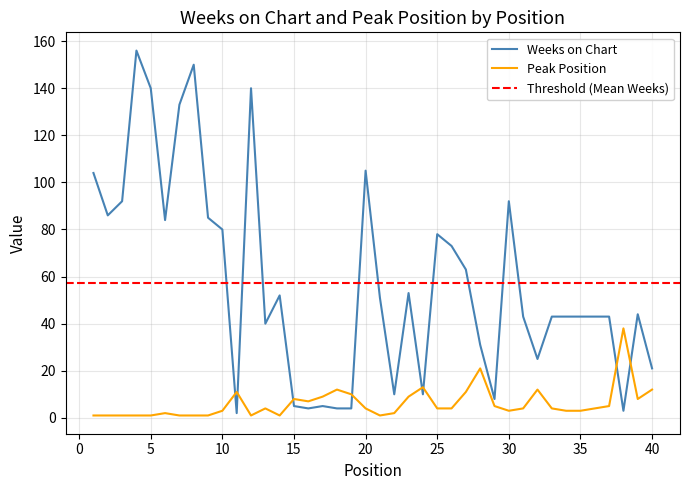

Reading left to right, what are all the values shown in this chart?

Weeks on Chart: 104	86	92	156	140	84	133	150	85	80	2	140	40	52	5	4	5	4	4	105	51	10	53	10	78	73	63	31	8	92	43	25	43	43	43	43	43	3	44	21
Peak Position: 1	1	1	1	1	2	1	1	1	3	11	1	4	1	8	7	9	12	10	4	1	2	9	13	4	4	11	21	5	3	4	12	4	3	3	4	5	38	8	12